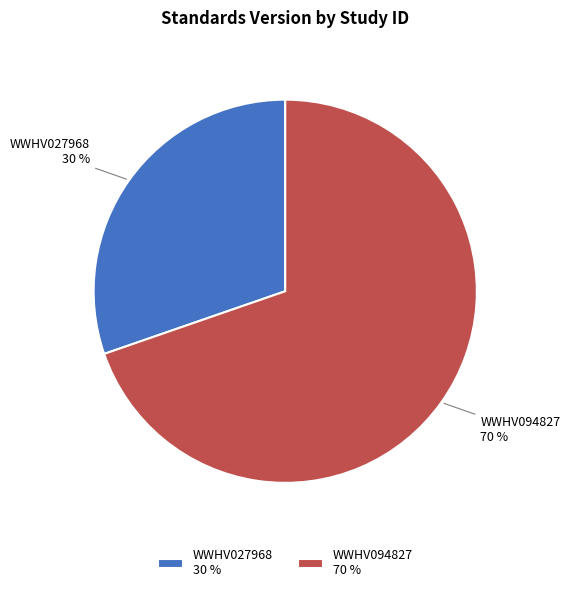

Which slice is the largest?

WWHV094827